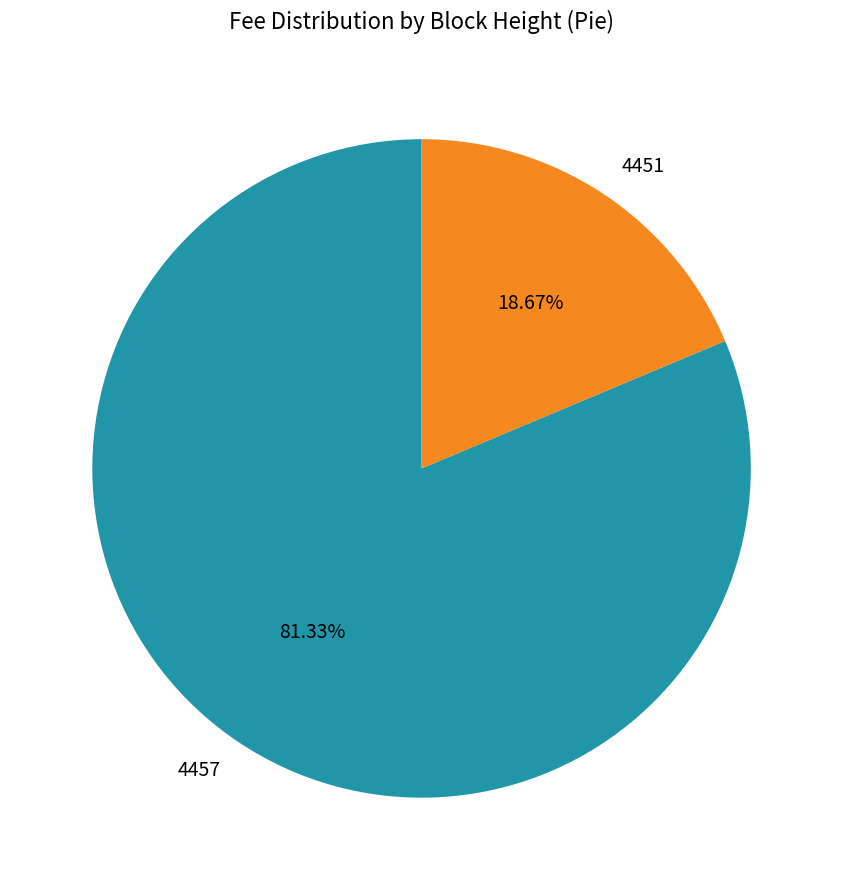

To the nearest percent, what is the average slice percentage?

50%